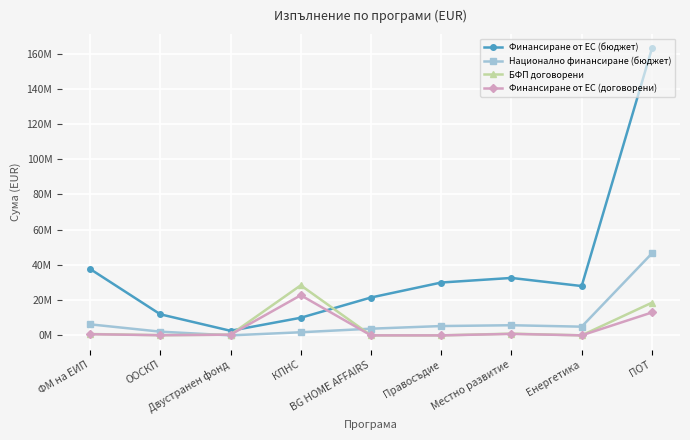

Reading left to right, extract all data points from this chart.

Финансиране от ЕС (бюджет): 37714867.8	11969816.2	2602000.2	10000000.0	21499670.5	29999539.8	32604347.1	28000000.0	162855769.7
Национално финансиране (бюджет): 6264576.9	2112320.4	0.0	1764706.0	3794059.5	5294036.8	5753708.2	4941176.0	46534168.6
БФП договорени: 775887.2	106220.9	403920.6	28416350.6	4095.4	0.0	976567.5	14469.6	18557146.5
Финансиране от ЕС (договорени): 666637.6	90287.8	403920.6	22774478.4	2457.3	0.0	830082.4	11575.6	13000812.0